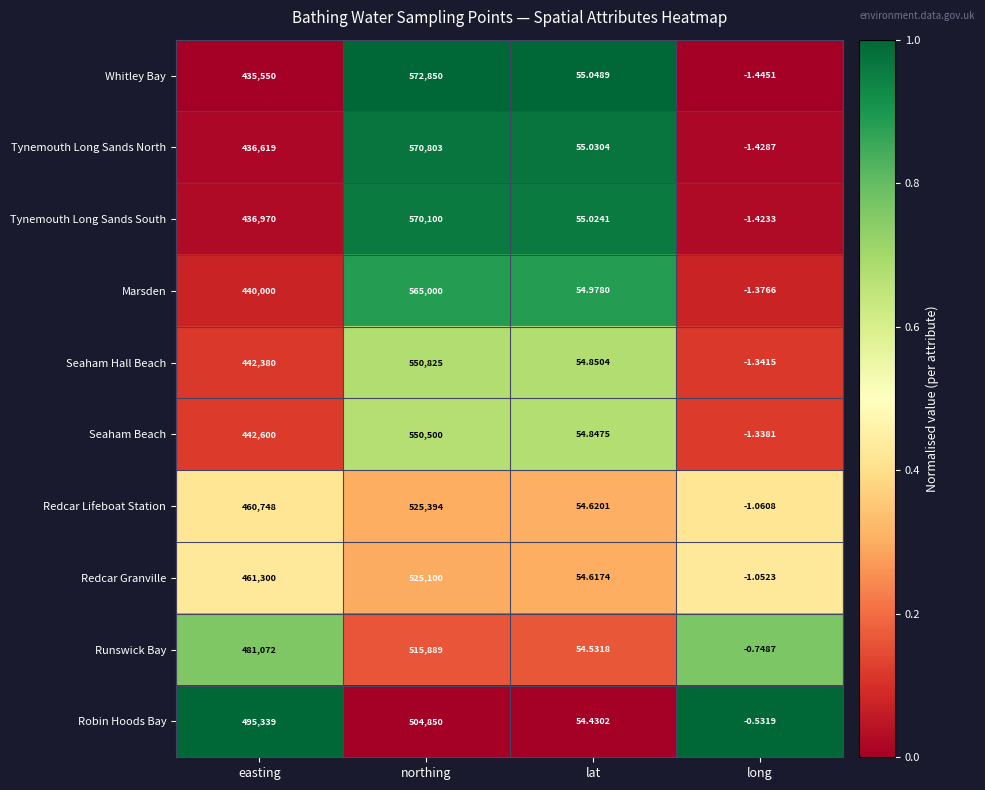

Which series changed the most between easting and lat?

Robin Hoods Bay